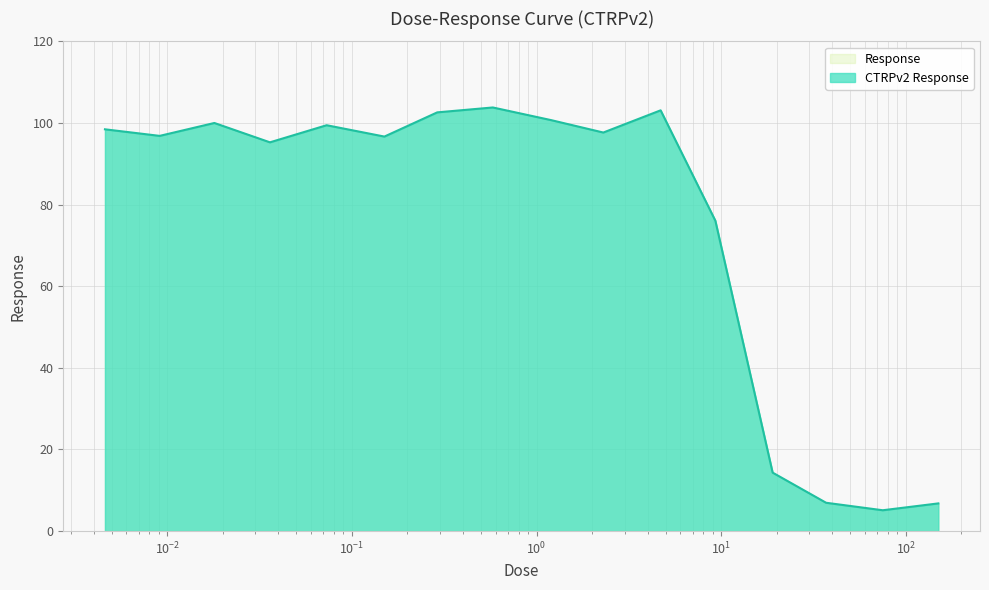

List the labels in order of value, largest first.

0.58, 4.7, 0.29, 1.2, 0.018, 0.073, 0.0046, 2.3, 0.0091, 0.15, 0.036, 9.3, 19.0, 37.0, 150.0, 75.0